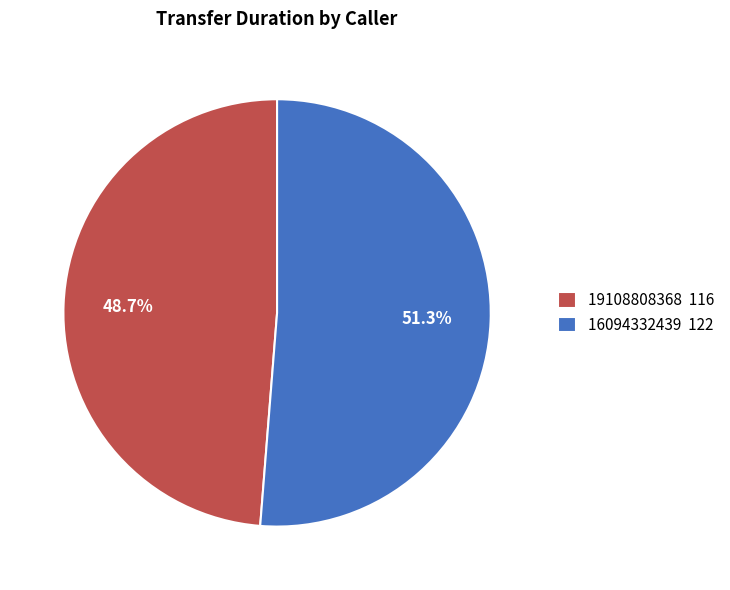

To the nearest percent, what is the difference between the largest and smallest slice percentages?

3%